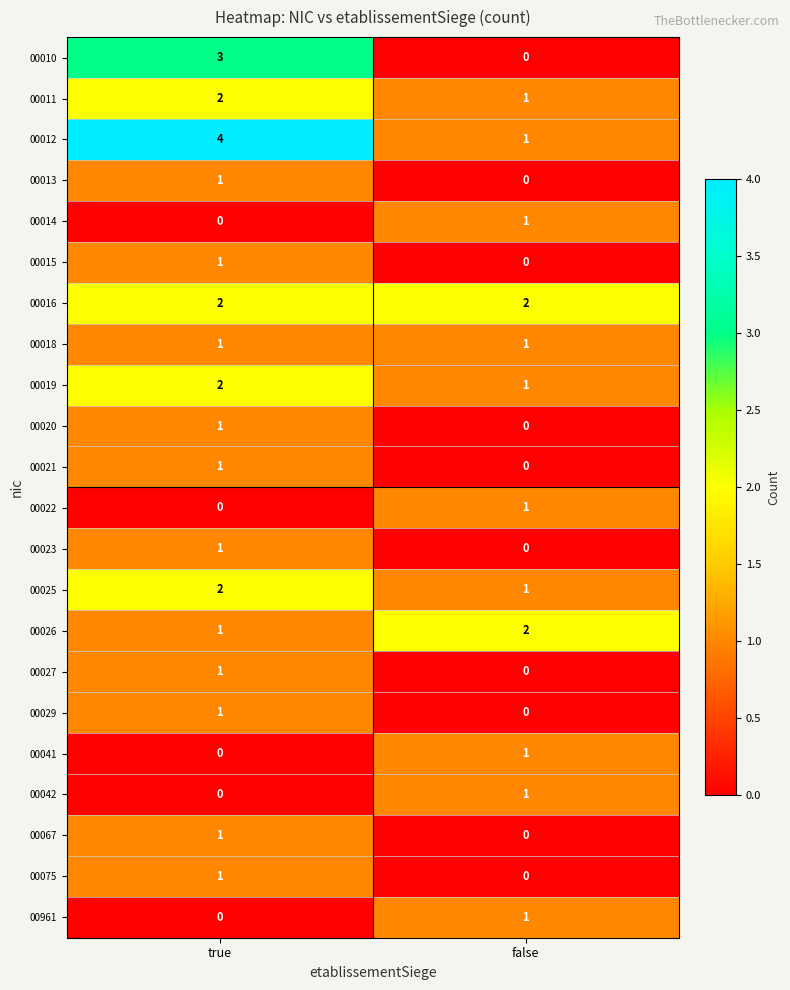

Count the number of data series in this chart.

22